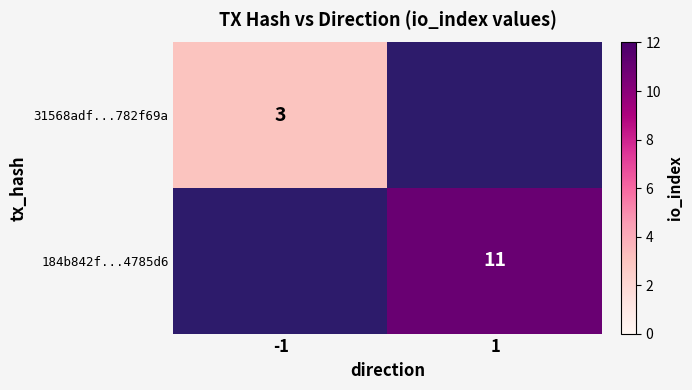

What is the maximum value for 31568adf...782f69a?

3.0